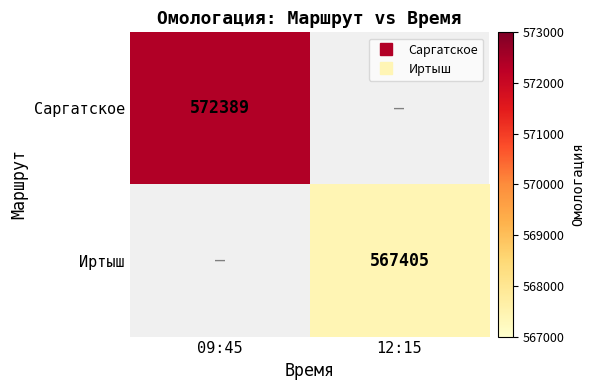

The Иртыш series shows 567405.0 at 12:15. True or false?

True